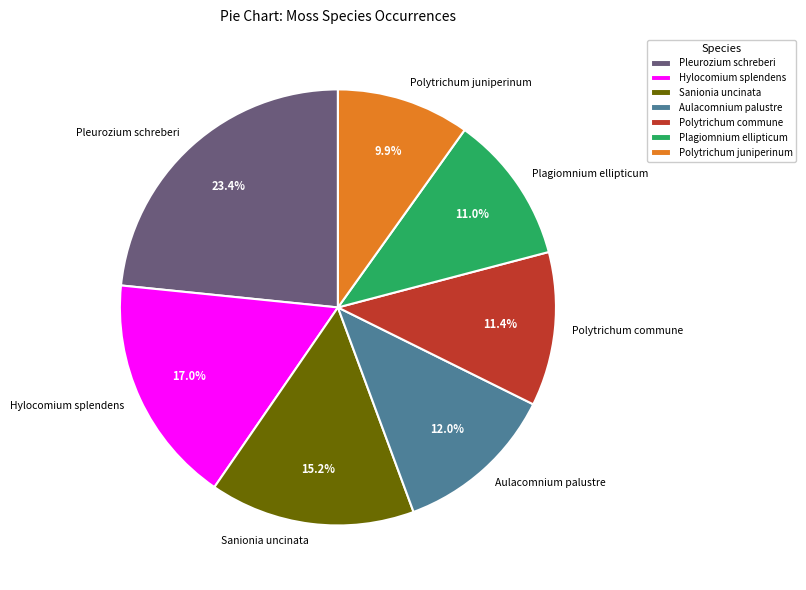

To the nearest percent, what percentage of the pie is Sanionia uncinata?

15%